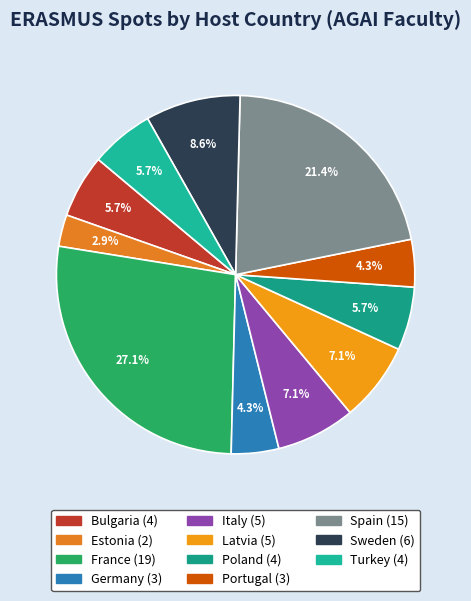

Is it true that Spain is 28% of the pie?

False